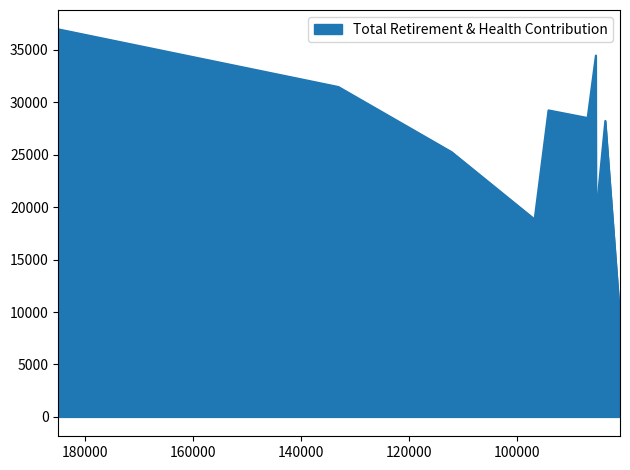

What is the sum of all values?

261700